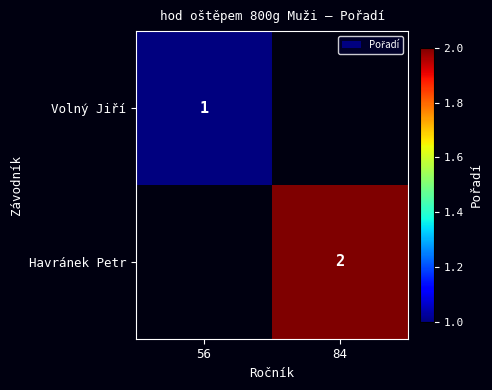

At how many categories does at least one series exceed 1?

1